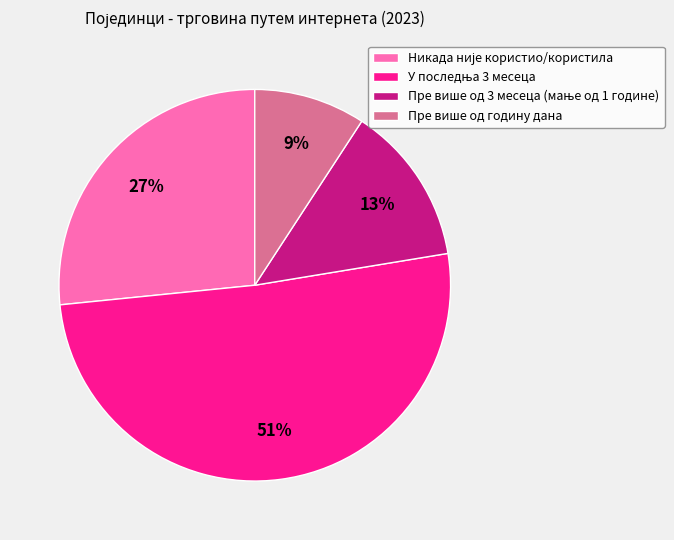

To the nearest percent, what percentage of the pie is Пре више од годину дана?

9%